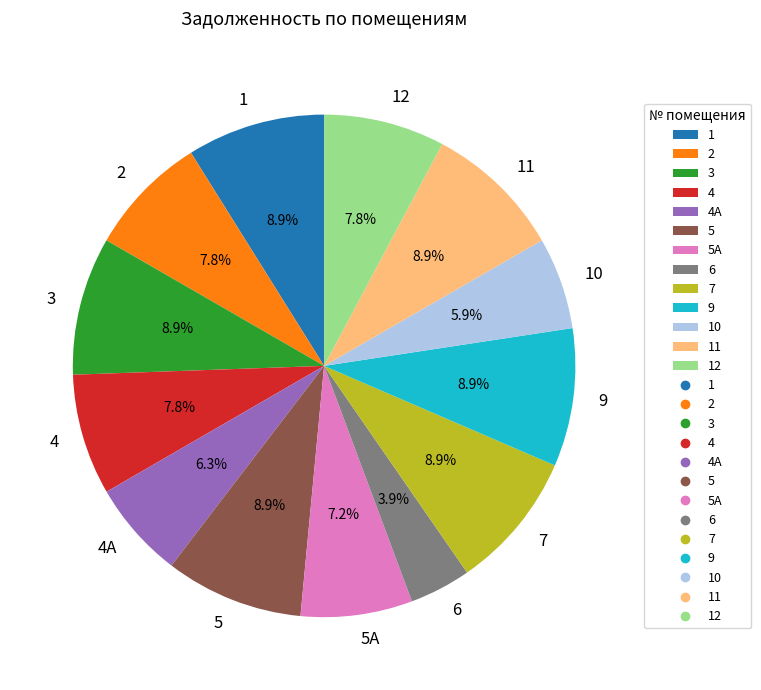

To the nearest percent, what is the combined percentage of 1 and 12?

17%